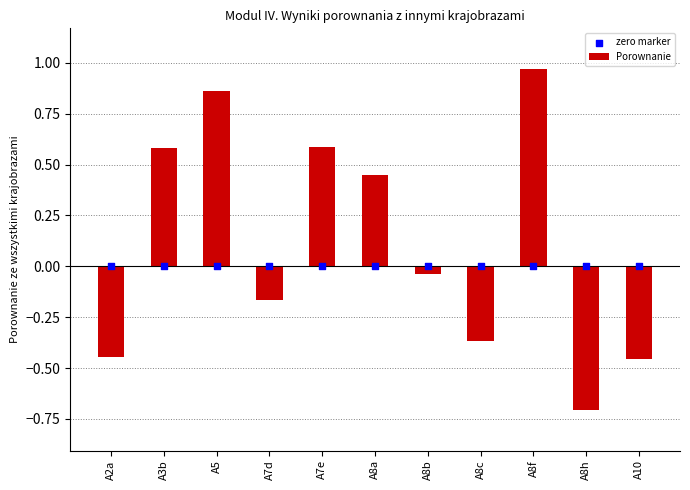

Which series has the largest total across all categories?

Porownanie